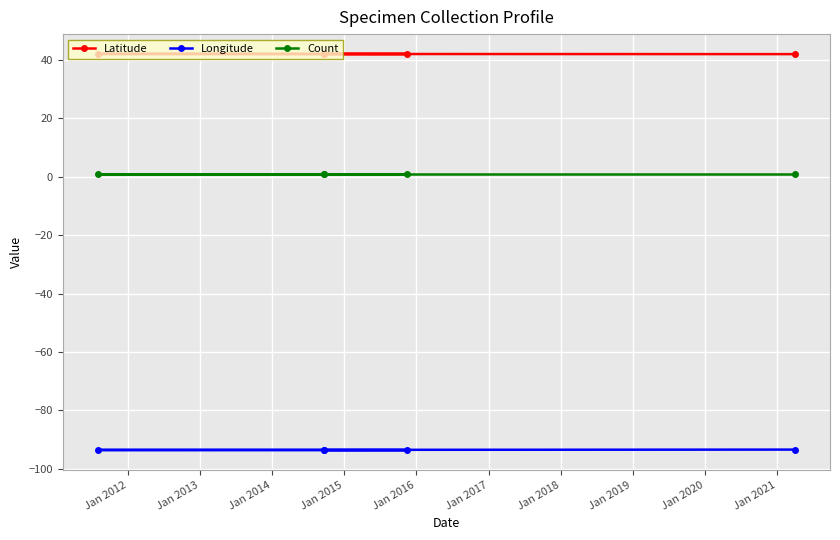

List the series in order of their overall mean, lowest first.

Longitude, Count, Latitude